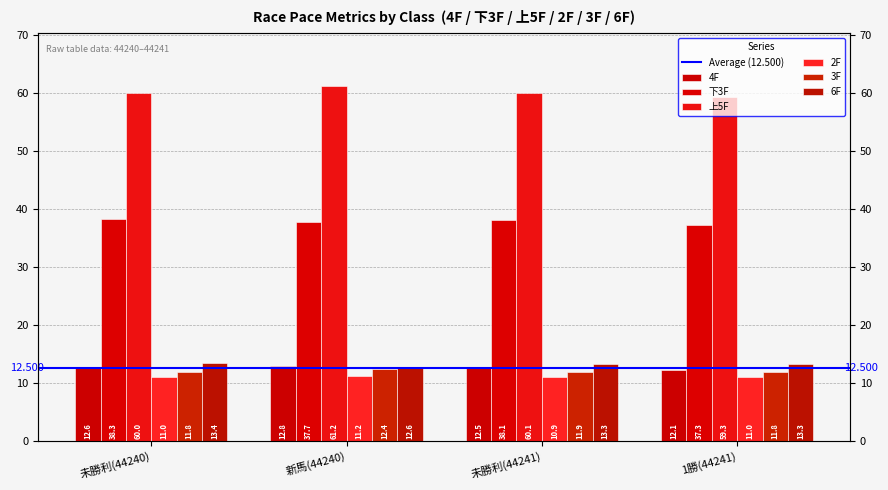

What is the minimum value for 6F?

12.6